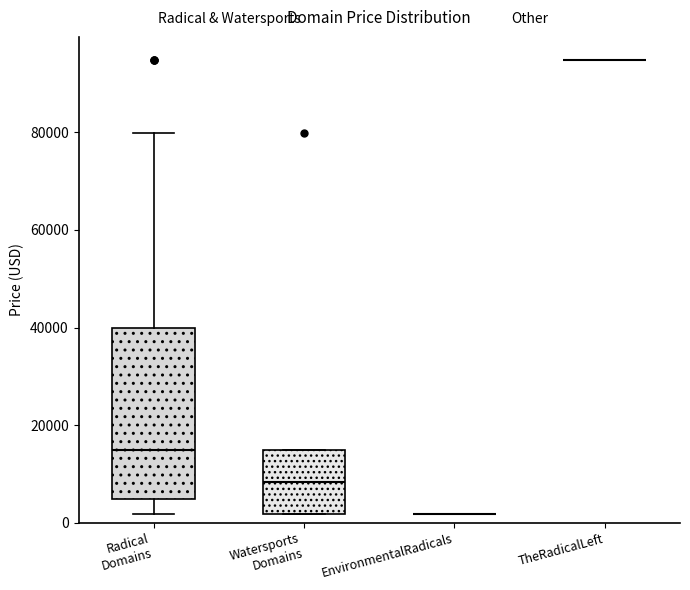

Reading left to right, transcribe this box plot: for each box, give where its median line is, the range the box spans, and where its two whiskers end, as read against the y-axis. The values are not printed on the chart, so give them approximately, as read against the axis.

Radical Domains: median 14000, box 4000 to 40000, whiskers 2000 to 80000
Watersports Domains: median 8000, box 2000 to 14000, whiskers 2000 to 14000
EnvironmentalRadicals: box collapsed to a line at 2000, whiskers 2000 to 2000
TheRadicalLeft: box collapsed to a line at 94000, whiskers 94000 to 94000